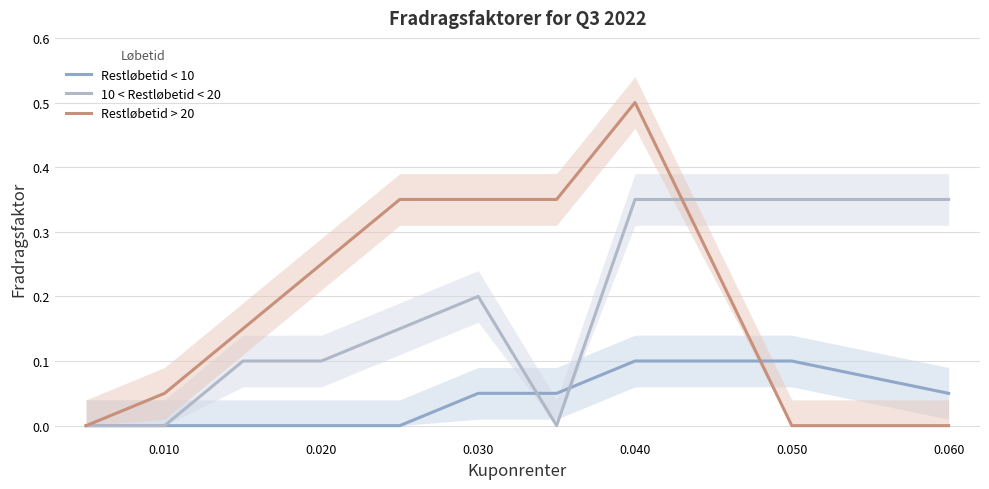

Reading left to right, what are all the values shown in this chart?

Restløbetid < 10: 0.0	0.0	0.0	0.0	0.0	0.1	0.1	0.1	0.1	0.1
10 < Restløbetid < 20: 0.0	0.0	0.1	0.1	0.1	0.2	0.0	0.3	0.3	0.3
Restløbetid > 20: 0.0	0.1	0.1	0.2	0.3	0.3	0.3	0.5	0.0	0.0